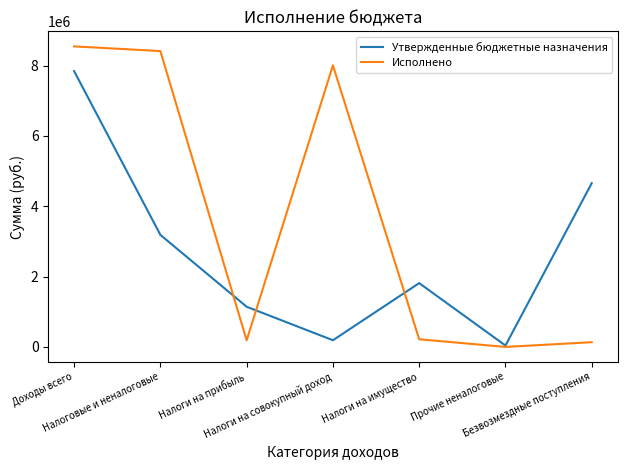

What is the average value of the Исполнено series?

3644429.8